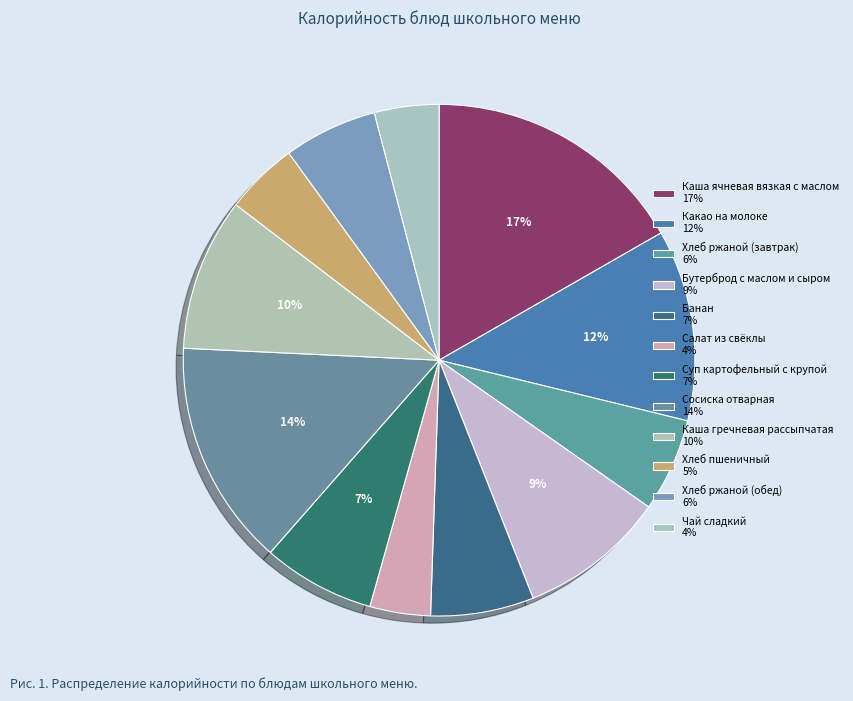

Rank the categories by value from lowest to highest.

Салат из свёклы, Чай сладкий, Хлеб пшеничный, Хлеб ржаной (завтрак), Хлеб ржаной (обед), Банан, Суп картофельный с крупой, Бутерброд с маслом и сыром, Каша гречневая рассыпчатая, Какао на молоке, Сосиска отварная, Каша ячневая вязкая с маслом